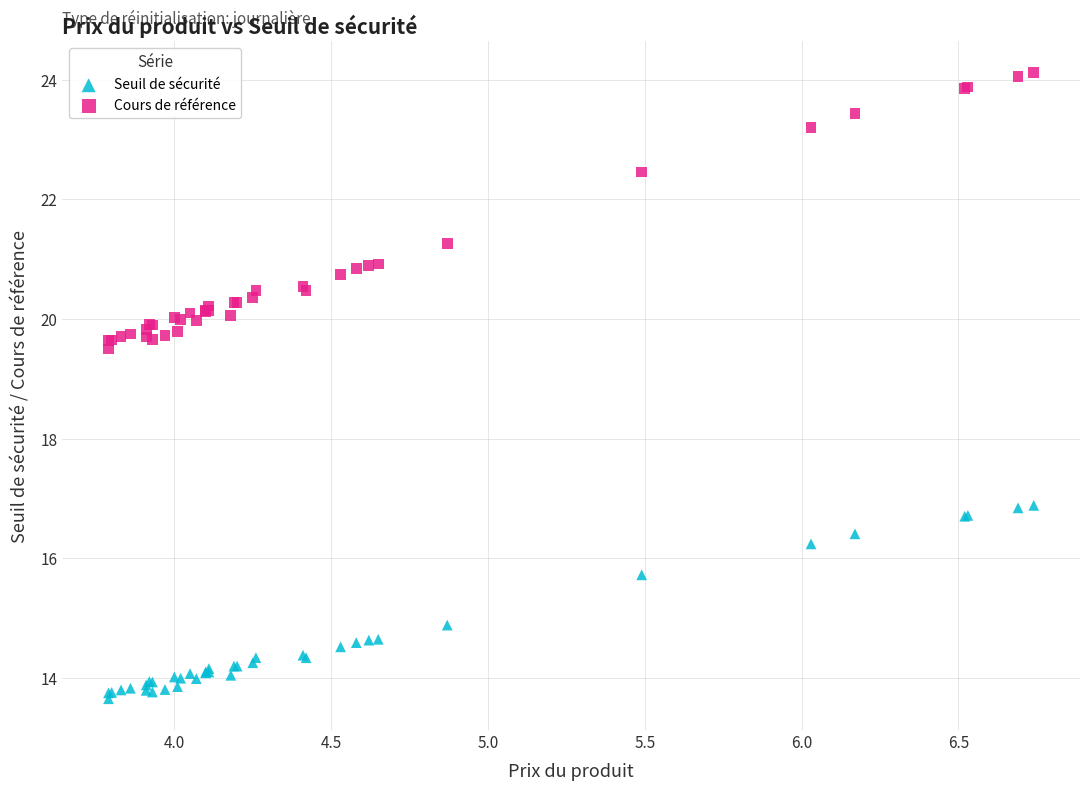

What are all the series names shown in the legend?

Seuil de sécurité, Cours de référence